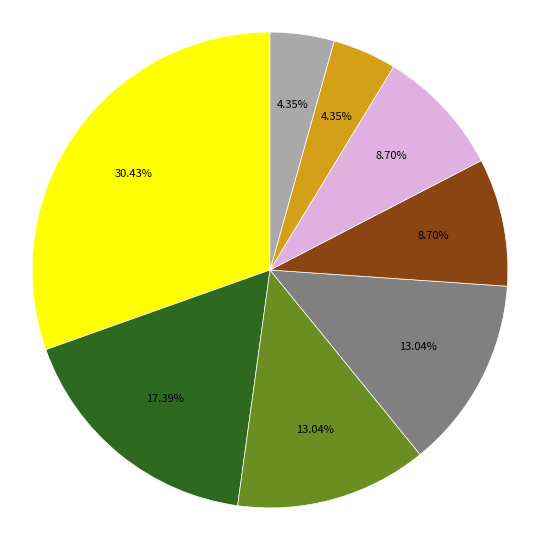

Count the number of slices in the pie.

8